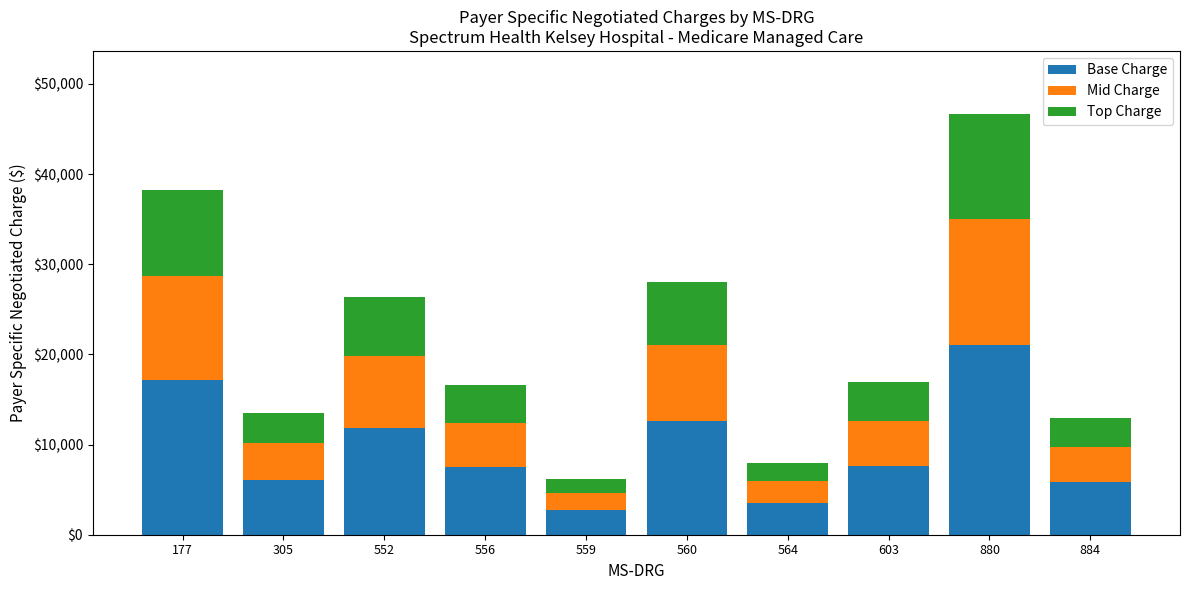

Does the chart contain any negative values?

No